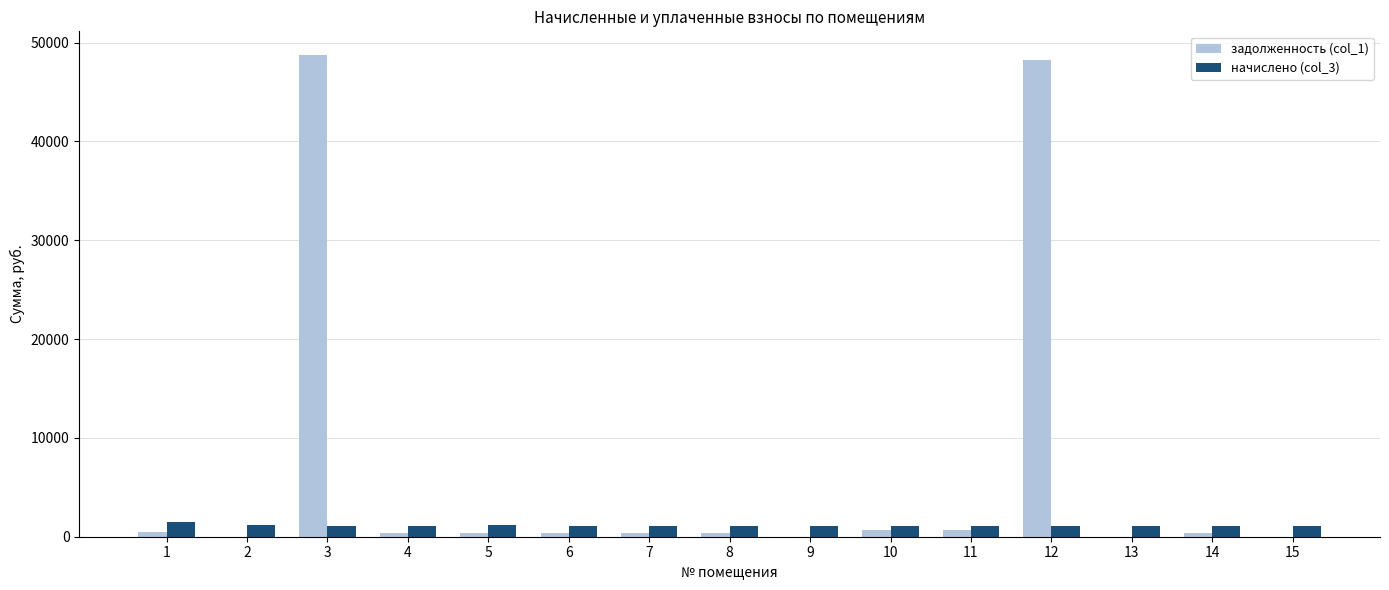

The задолженность (col_1) series shows 16435.2 at 2. True or false?

False